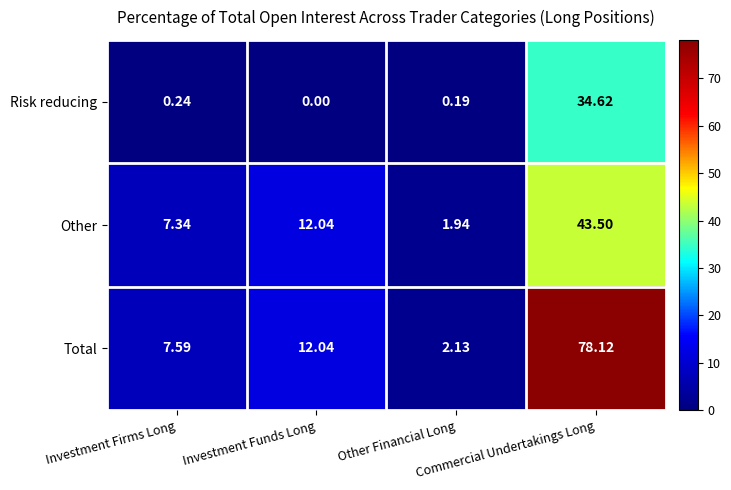

Rank the series by their average value, from highest to lowest.

Total, Other, Risk reducing